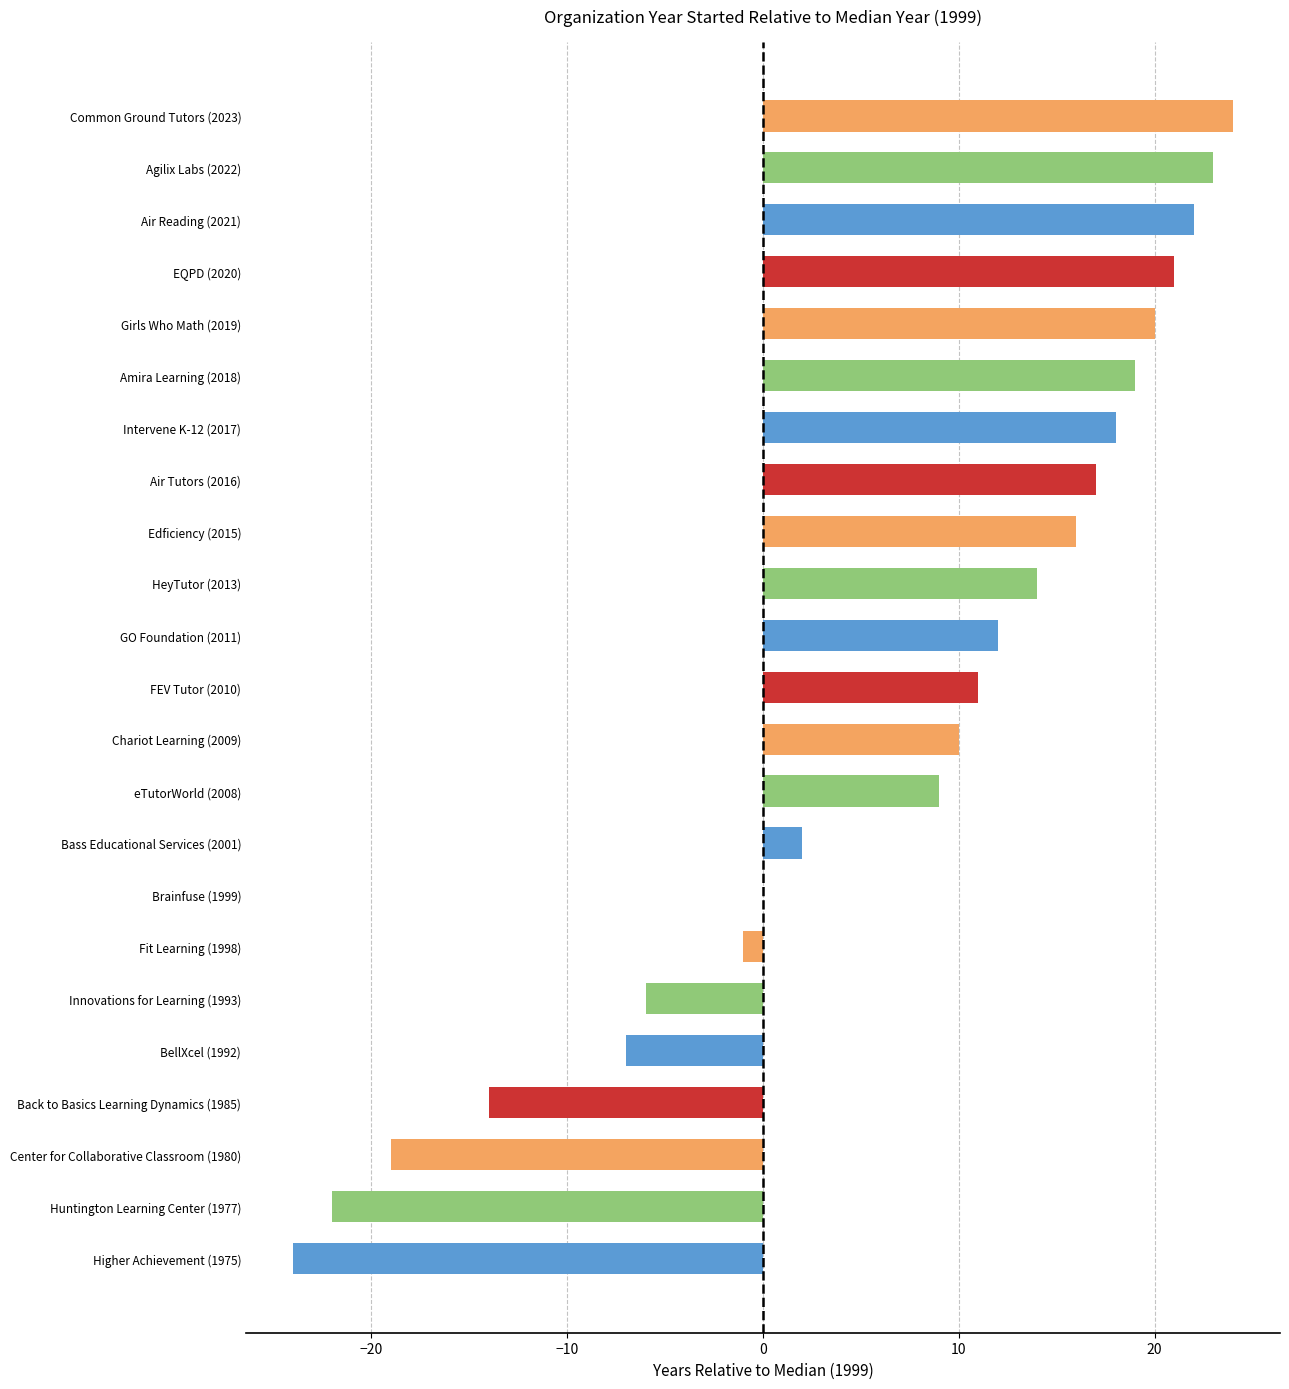

What is the average value?

6